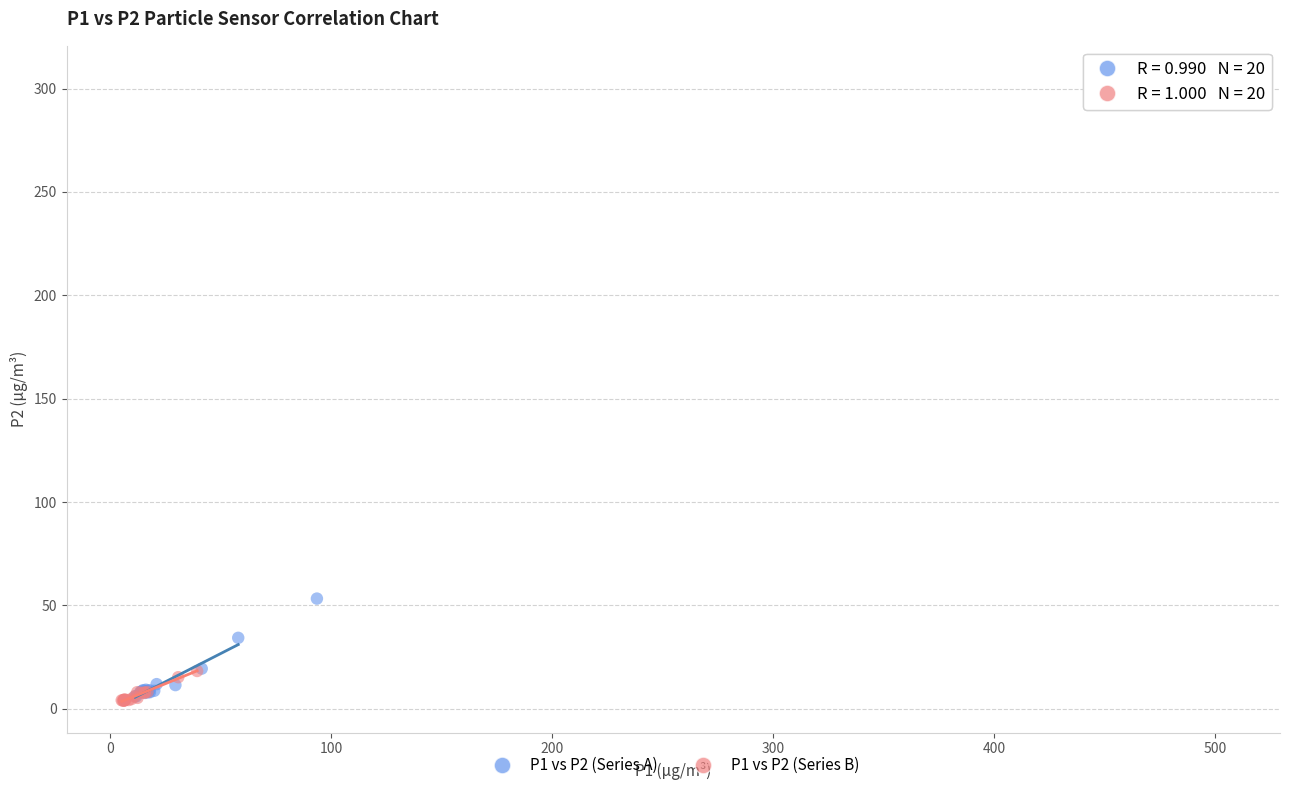

Which series contains the highest Y value?

P1 vs P2 (Series B)